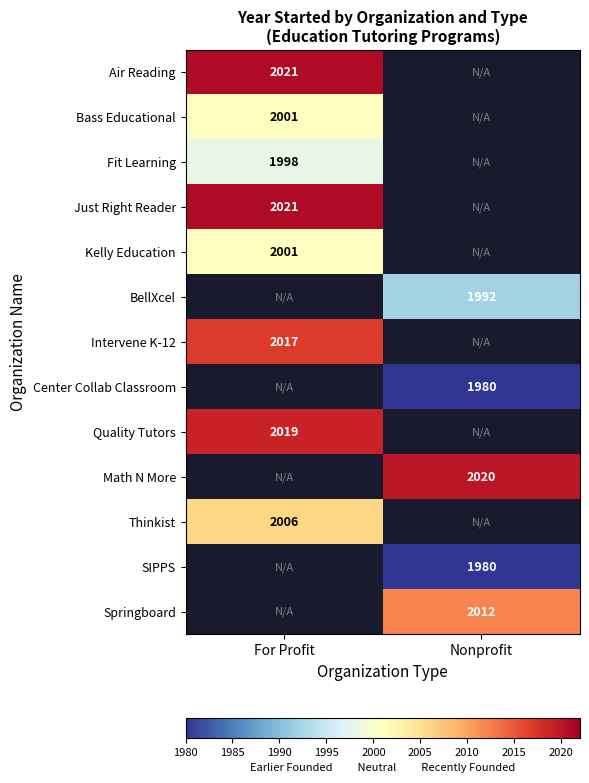

Is the value of BellXcel at Nonprofit greater than the value of Air Reading at For Profit?

No